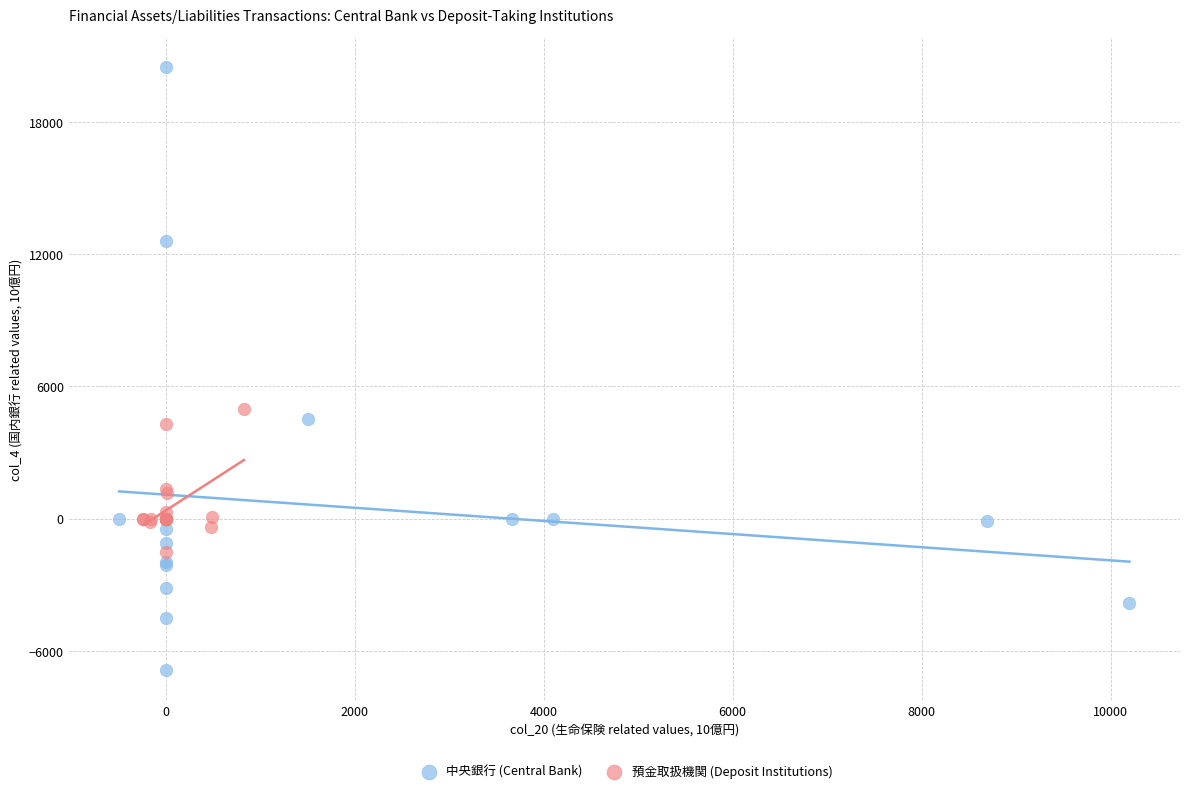

Which series has the largest Y range (max minus min)?

中央銀行 (Central Bank)